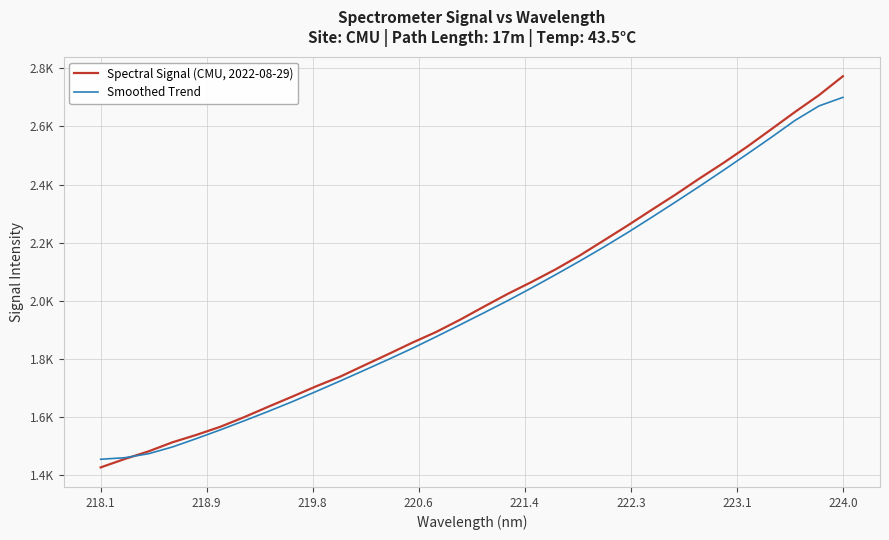

What is the sum of all Smoothed Trend values?

63601.2